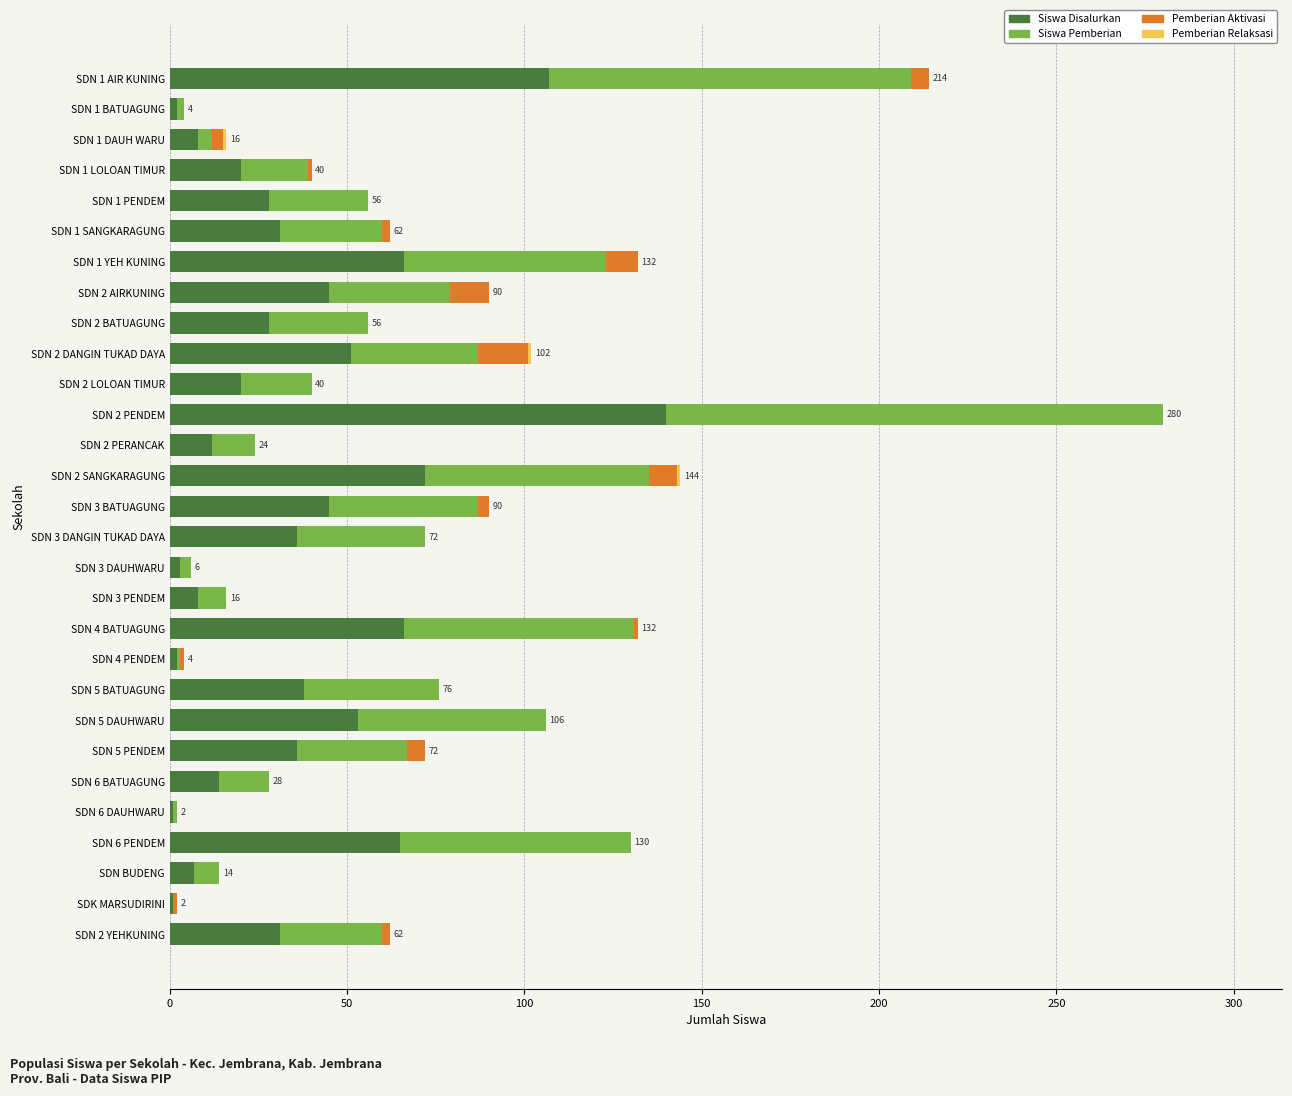

At which category is the sum across all series the highest?

SDN 2 PENDEM